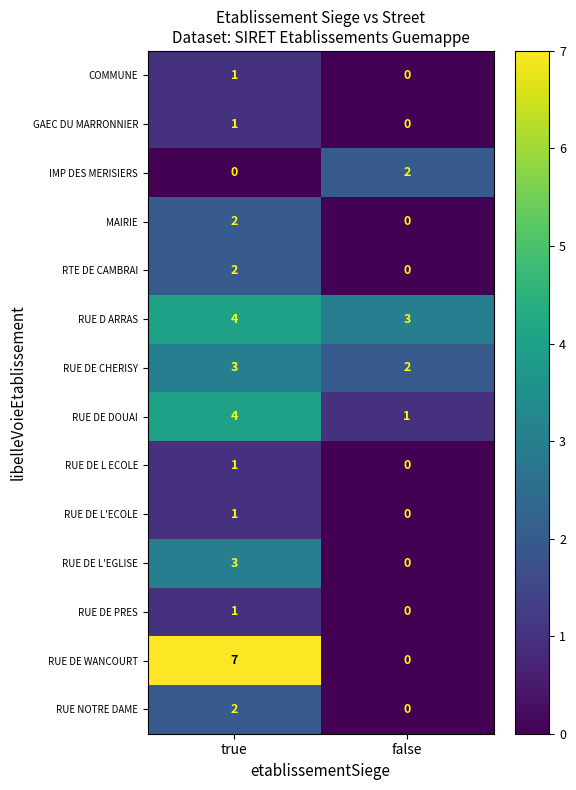

How many series are shown in this chart?

14